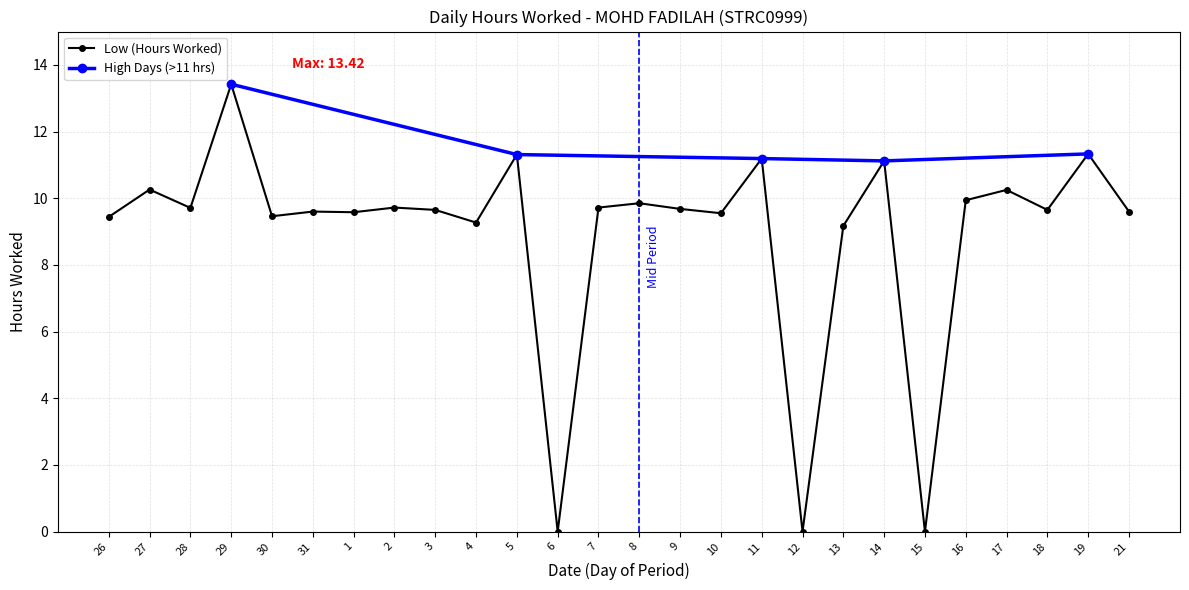

How many points are higher than both their immediate neighbors (excluding endpoints)?

10